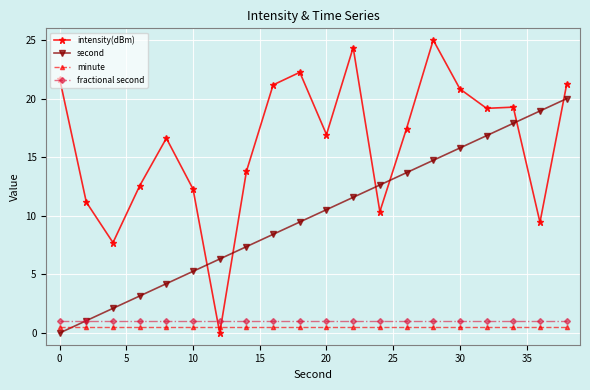

True or false: minute and fractional second intersect in this chart.

False